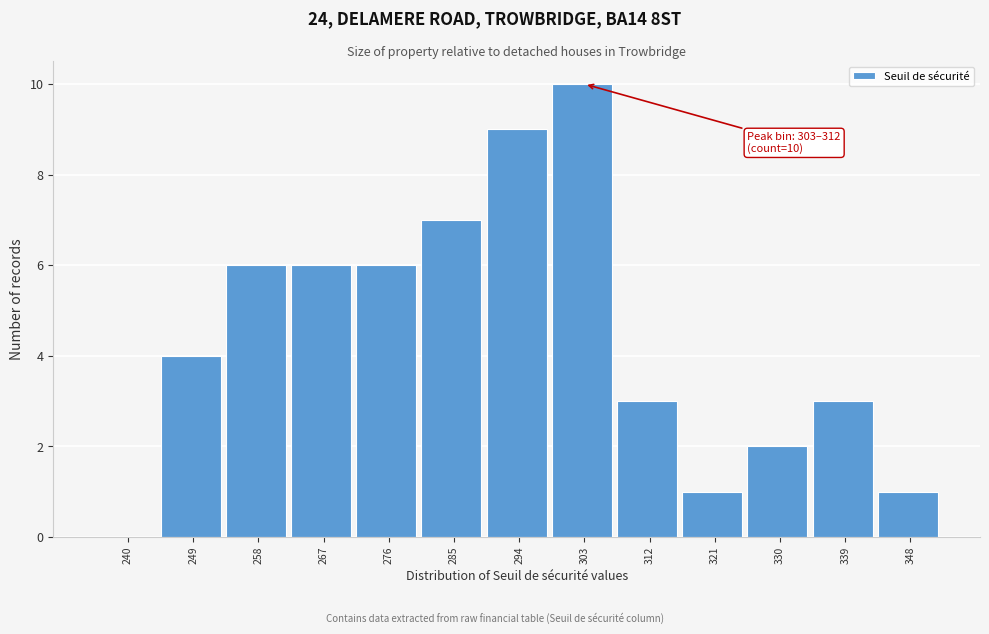

Reading left to right, extract all data points from this chart.

240=0	249=4	258=6	267=6	276=6	285=7	294=9	303=10	312=3	321=1	330=2	339=3	348=1